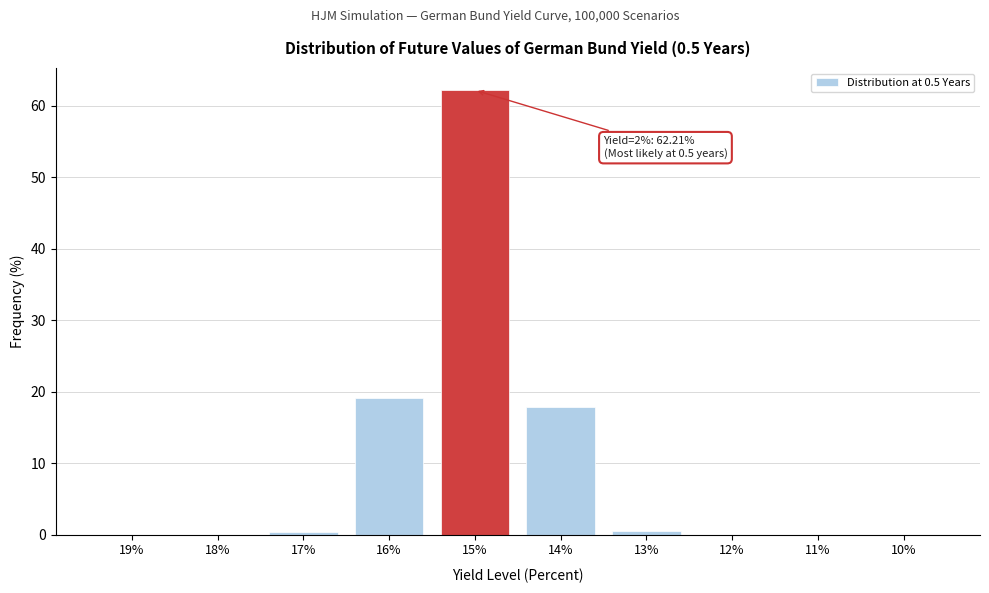

What is the sum of all values?

100.0